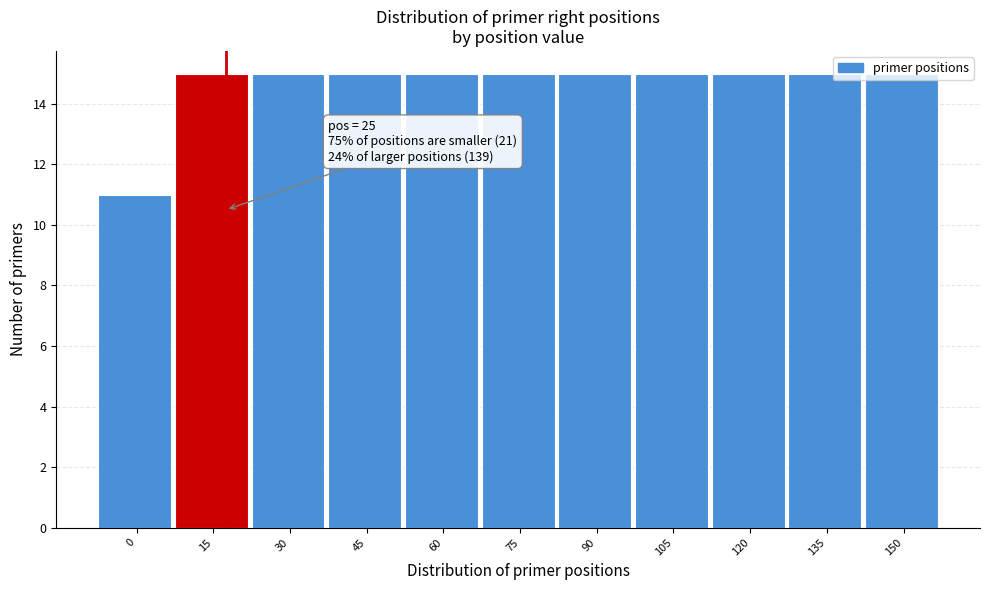

What value does the data have at 120?

15